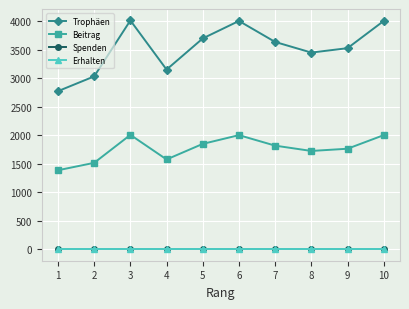

Rank the series at 5 from highest to lowest value.

Trophäen, Beitrag, Spenden, Erhalten